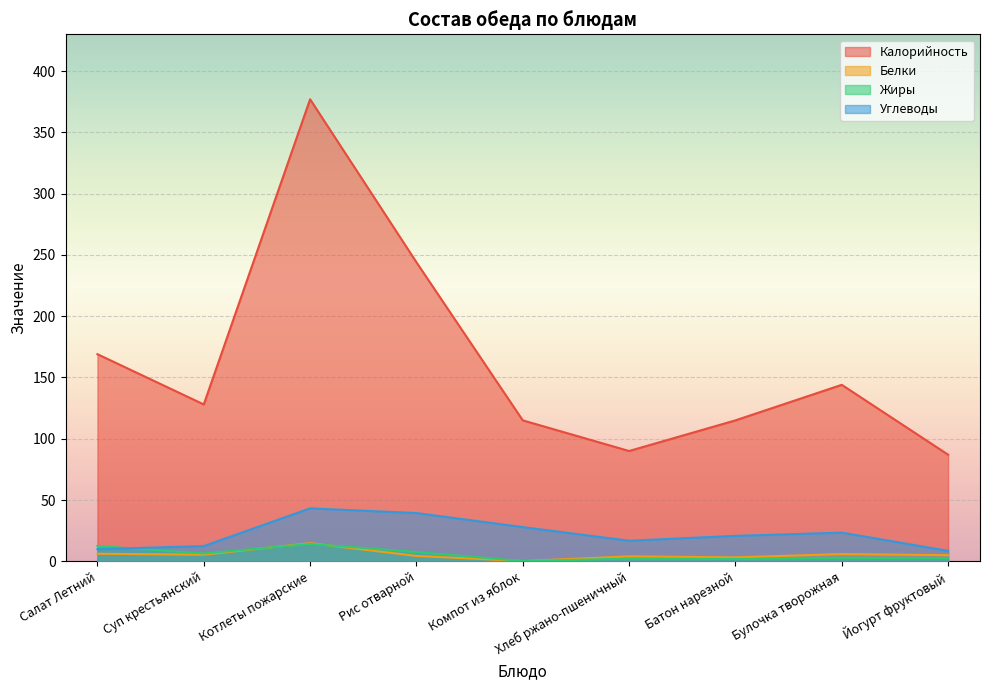

Where does the Белки series first go above 5?

Салат Летний